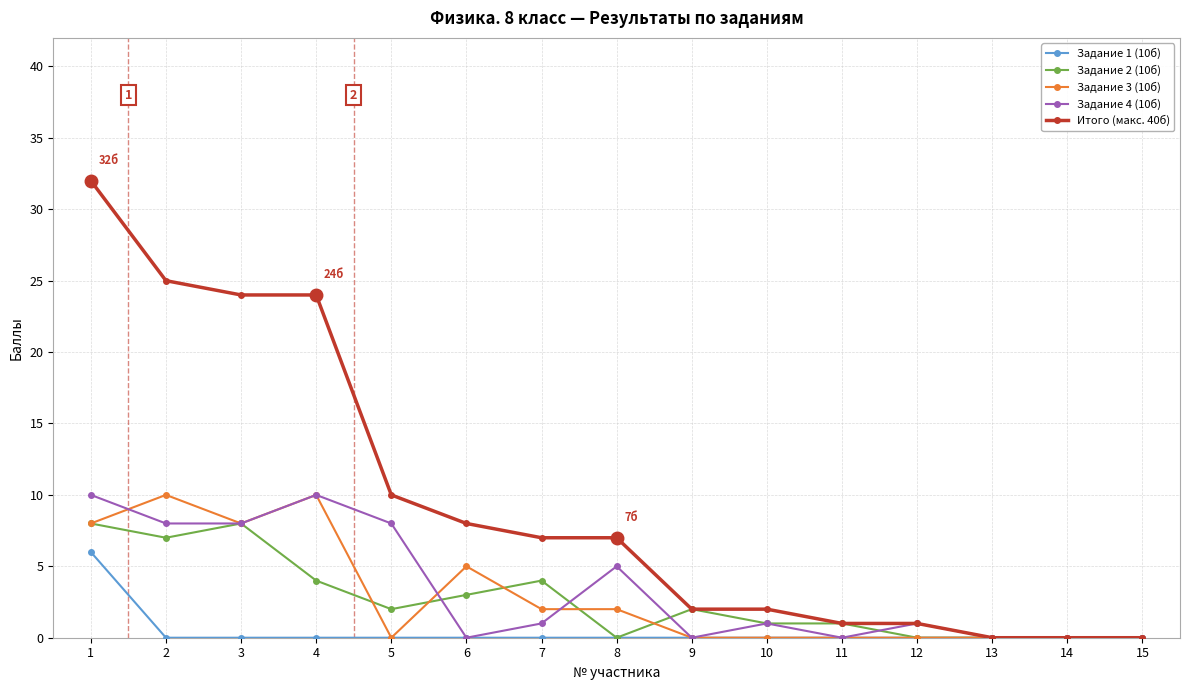

How many series are shown in this chart?

5